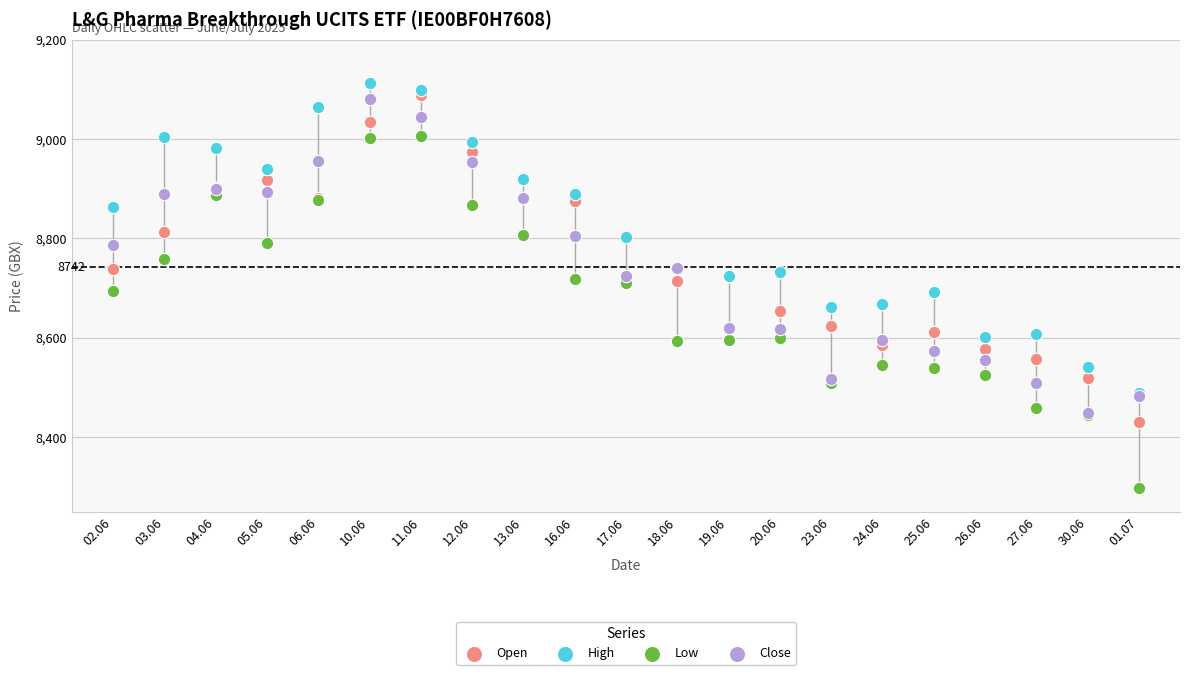

What are all the series names shown in the legend?

Open, High, Low, Close